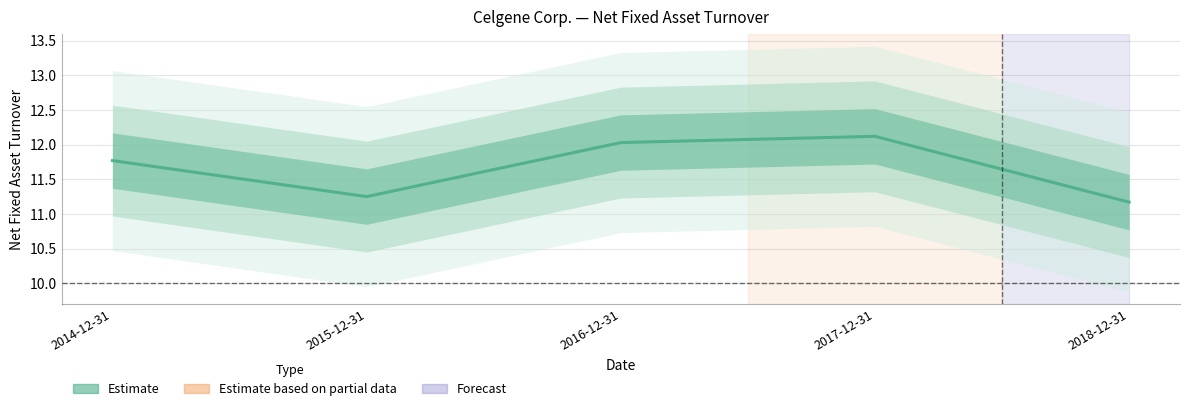

True or false: there are more than 1 points higher than both neighbors.

False